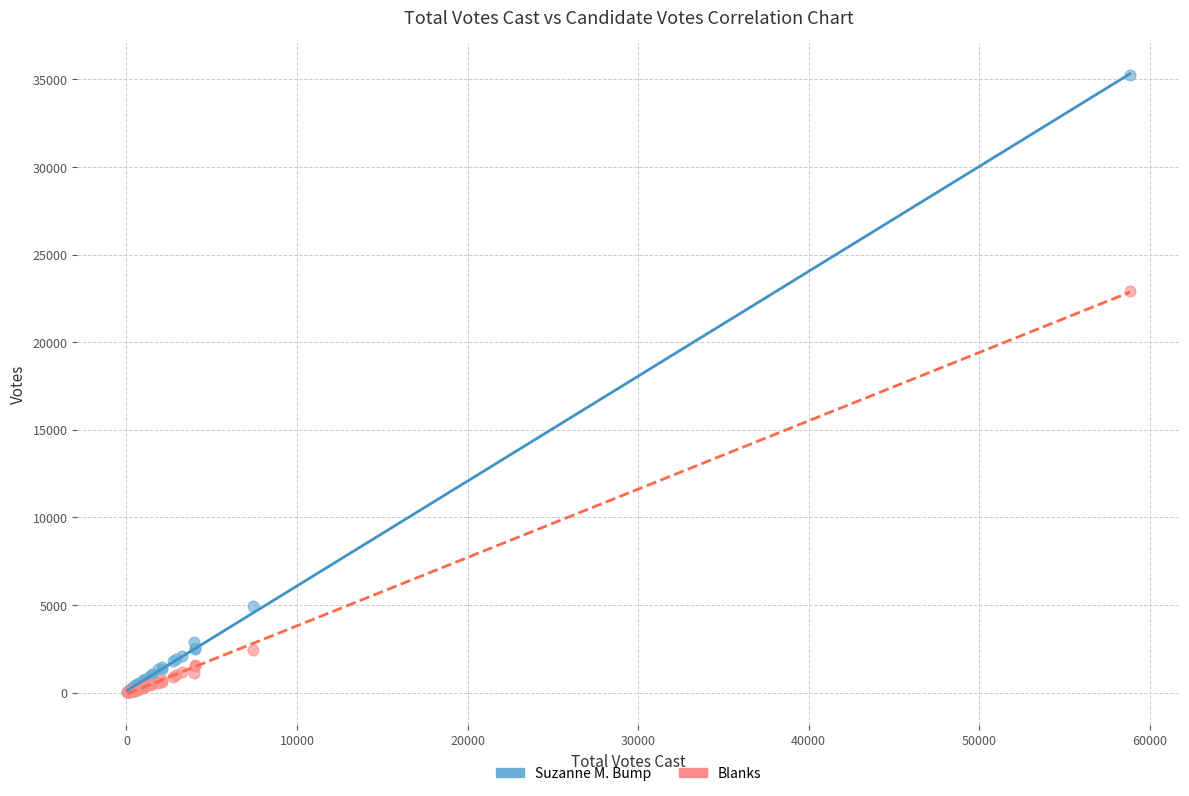

Which series reaches the maximum Y coordinate?

Suzanne M. Bump